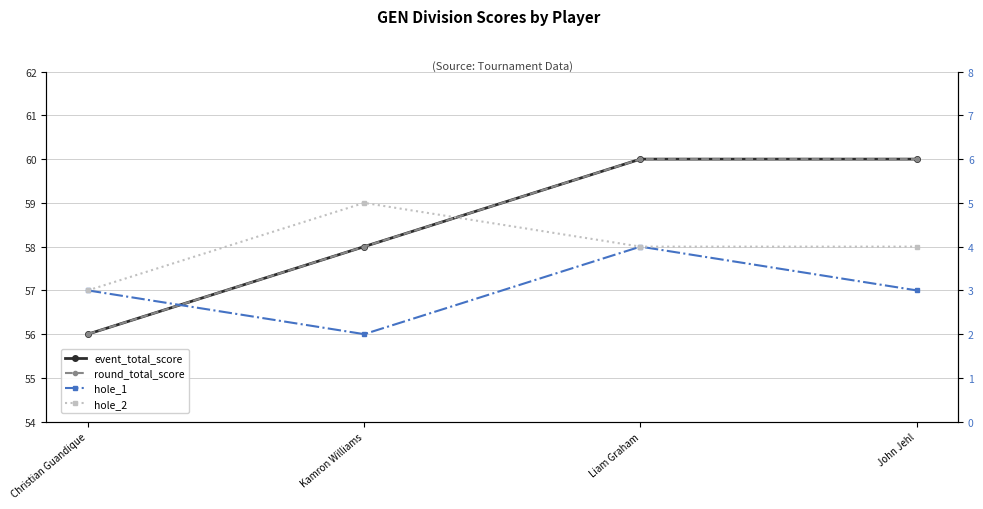

What is the sum of the hole_1 values at John Jehl and Christian Guandique?

6